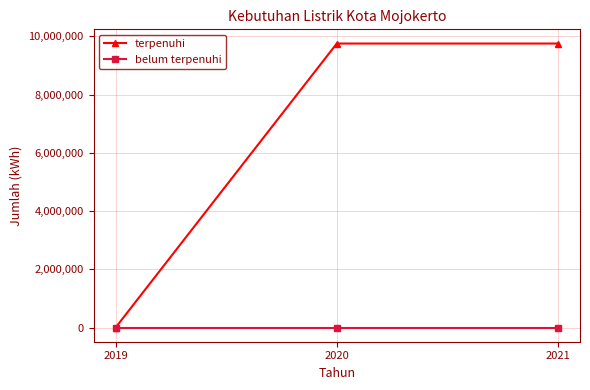

What is the highest value of the terpenuhi series?

9753496